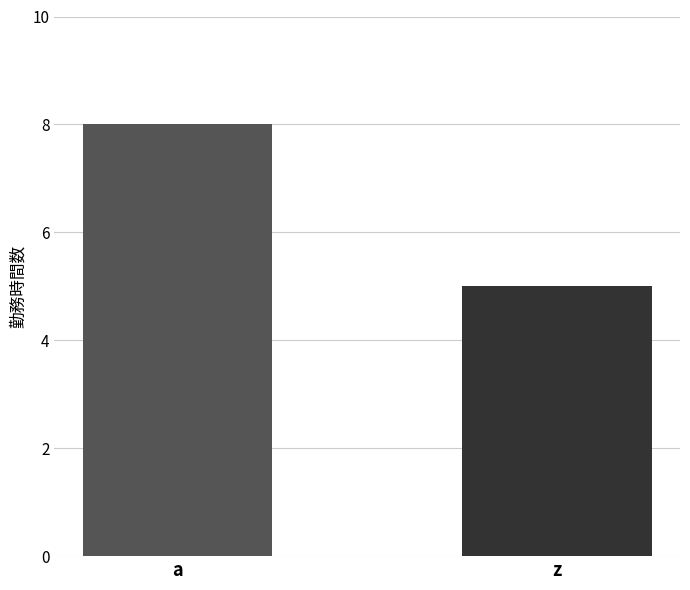

What value does the data have at a?

8